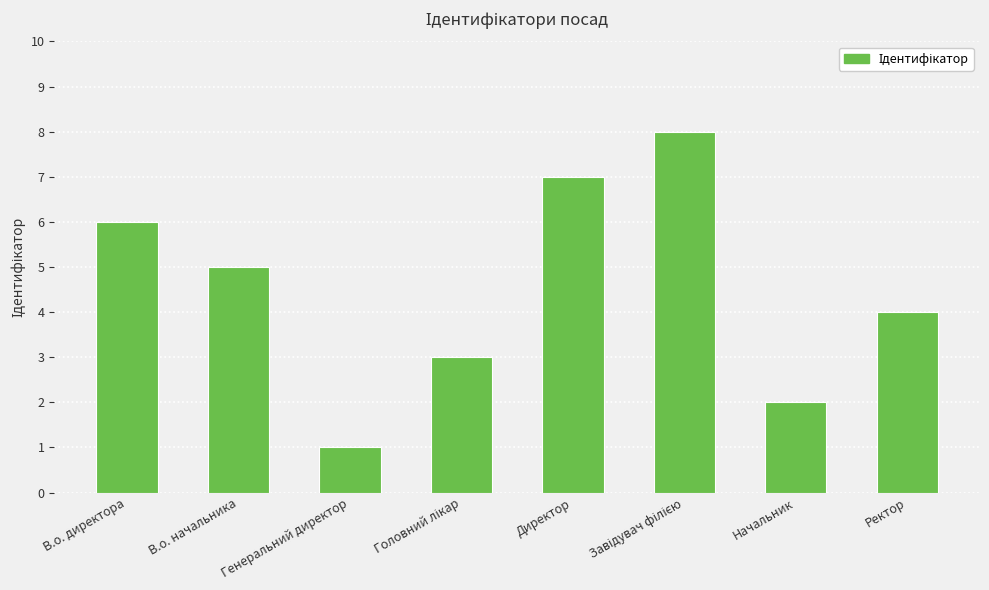

Which label corresponds to the smallest value in the chart?

Генеральний директор